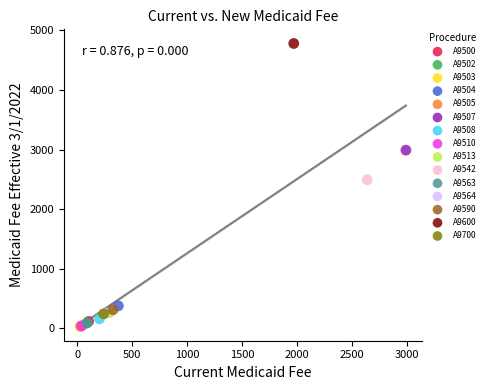

What are all the series names shown in the legend?

A9500, A9502, A9503, A9504, A9505, A9507, A9508, A9510, A9513, A9542, A9563, A9564, A9590, A9600, A9700